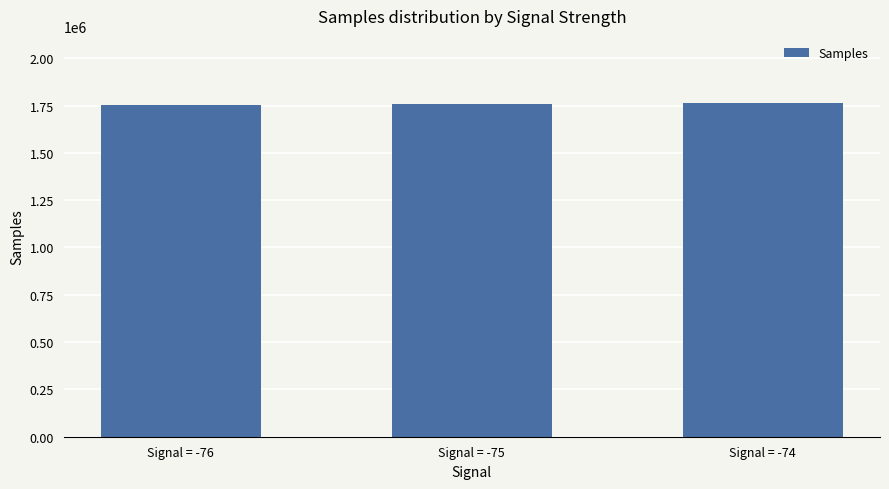

What is the ratio of the value at Signal = -75 to the value at Signal = -74?

1.0